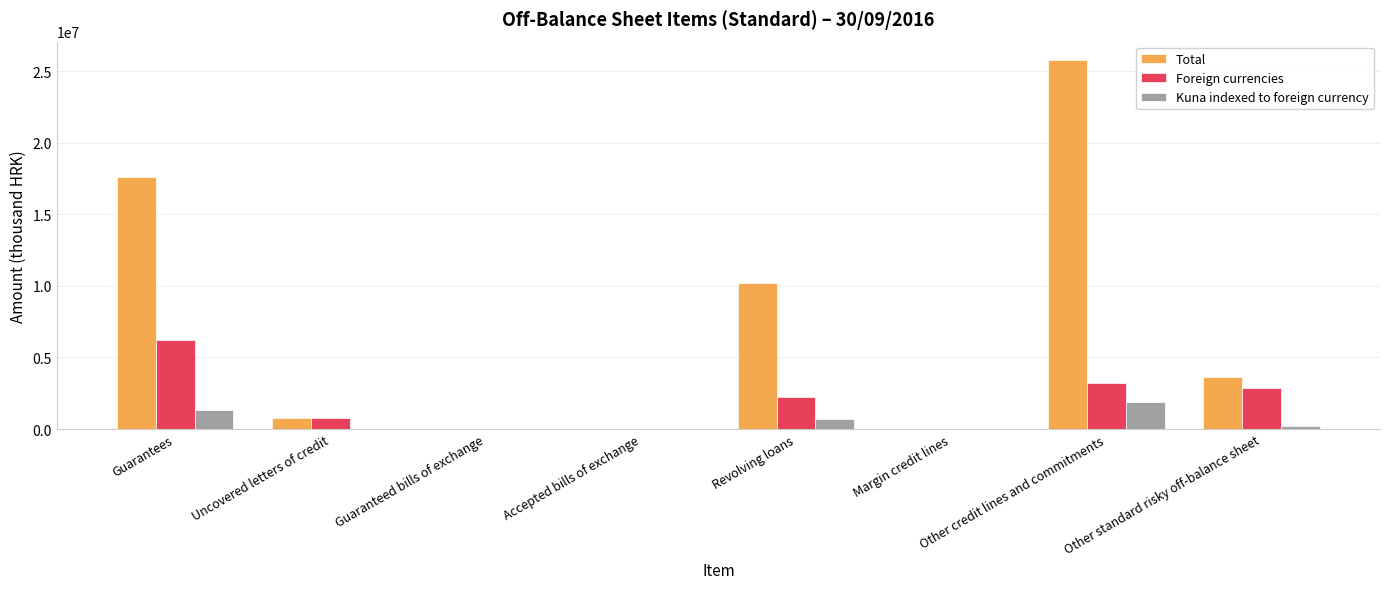

At which label does Foreign currencies reach its peak?

Guarantees